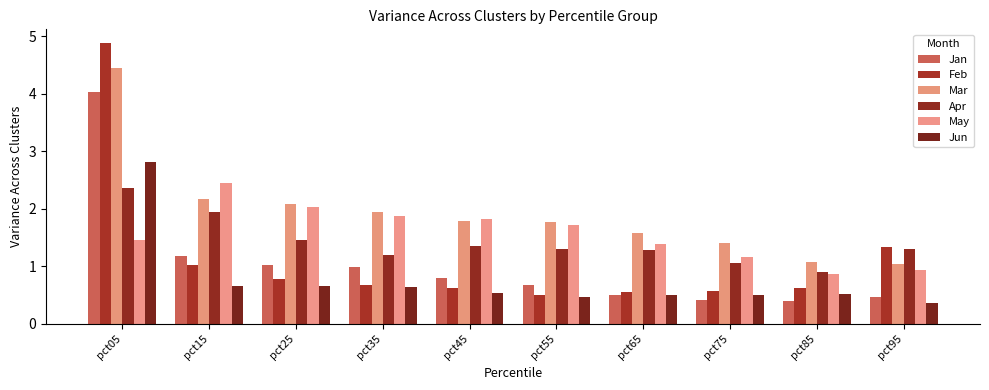

Does the chart contain any negative values?

No